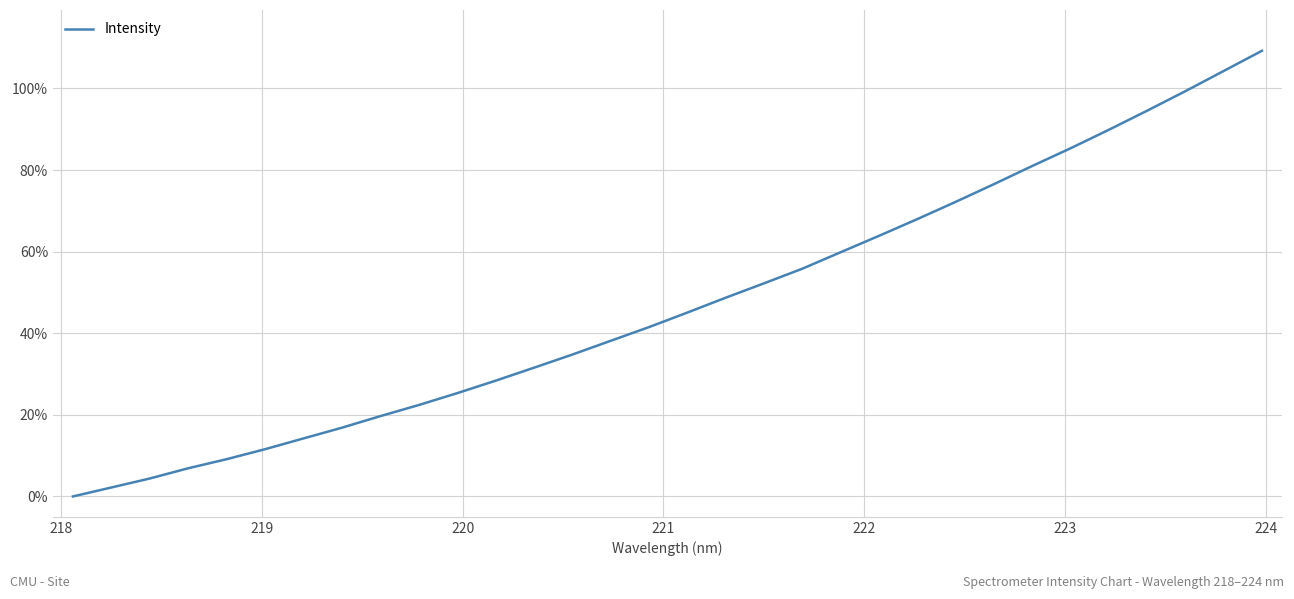

What is the difference between the maximum and minimum values?

109.2